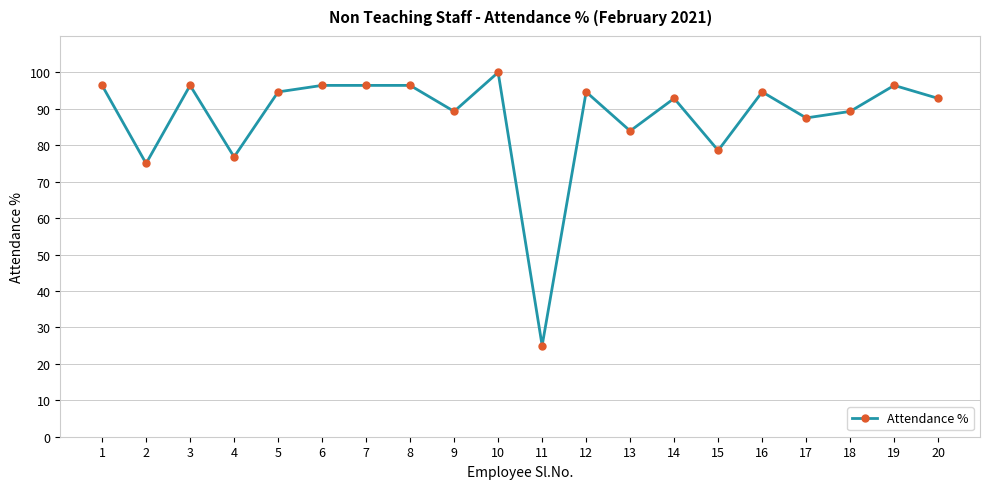

At which category does the data reach its first local valley?

2